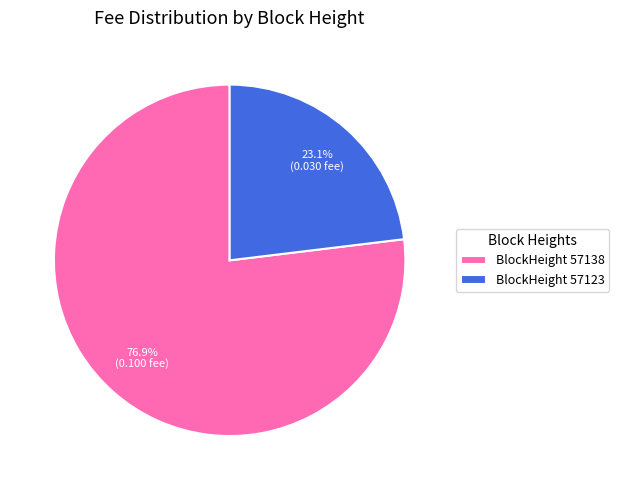

Which has a higher value, BlockHeight 57123 or BlockHeight 57138?

BlockHeight 57138